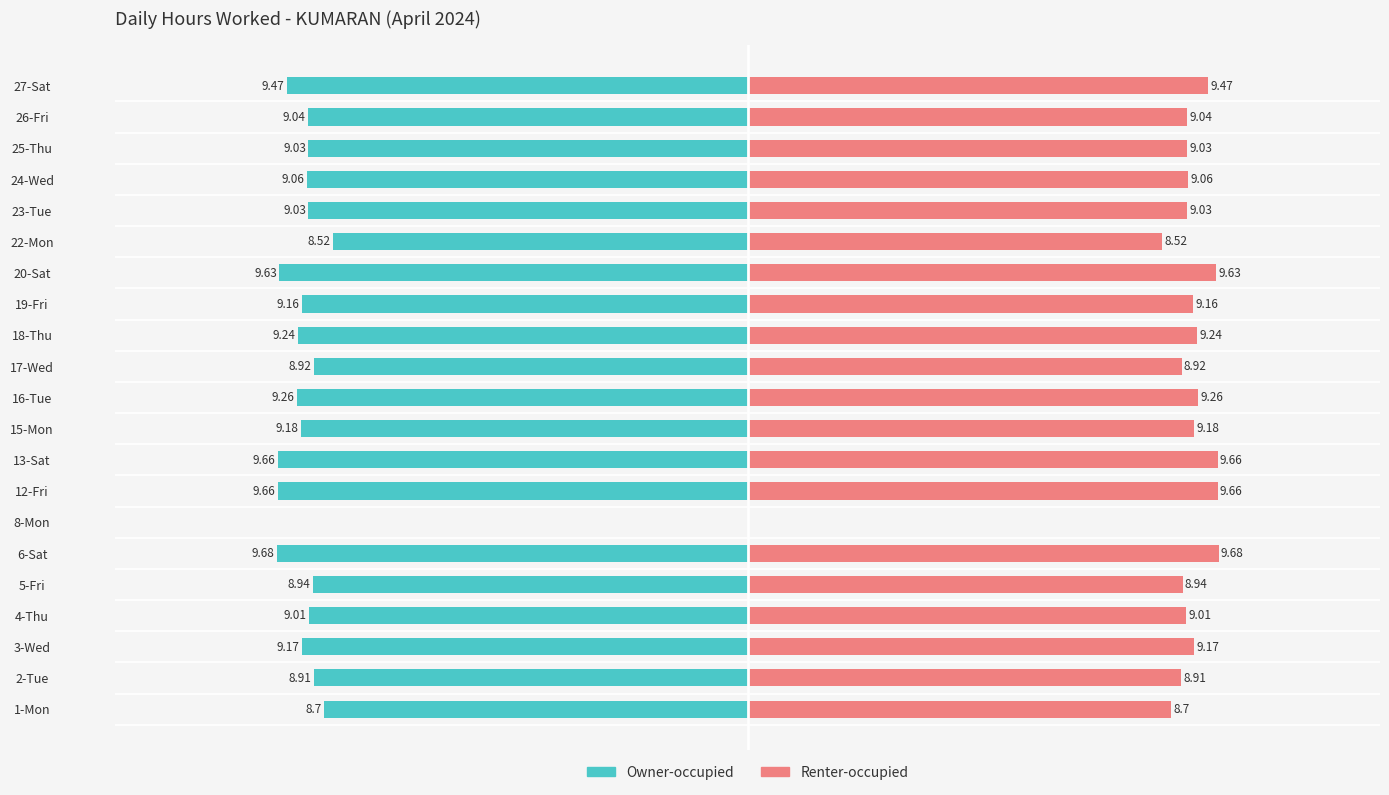

The Renter-occupied series shows 8.9 at 2-Tue. True or false?

True